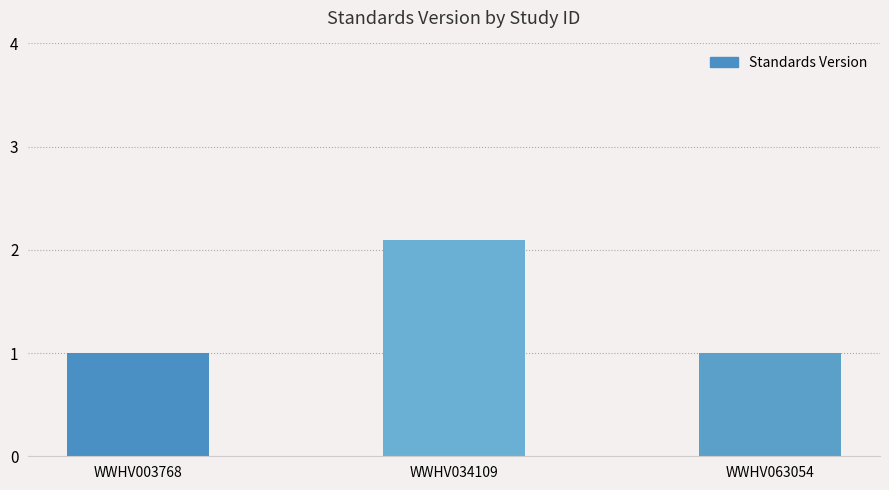

What is the difference between the values at WWHV063054 and WWHV034109?

1.1